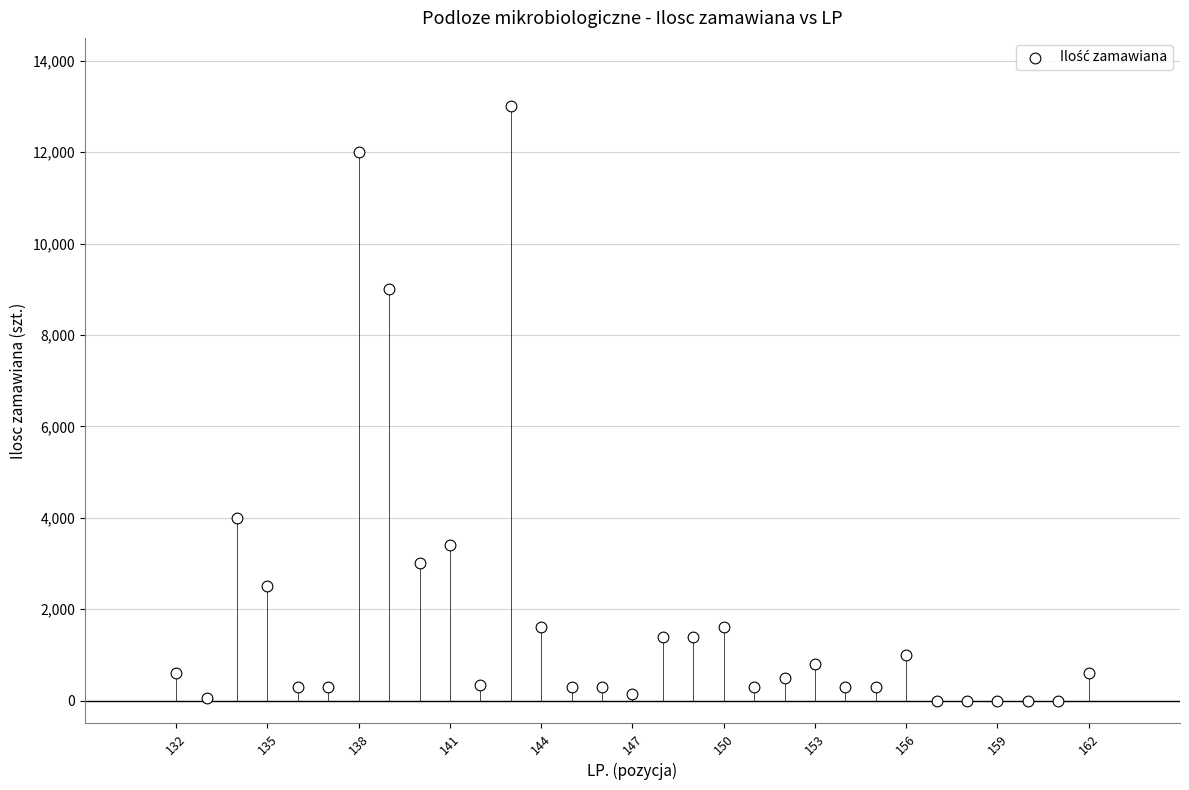

What is the range of Y values (max minus min)?

13000